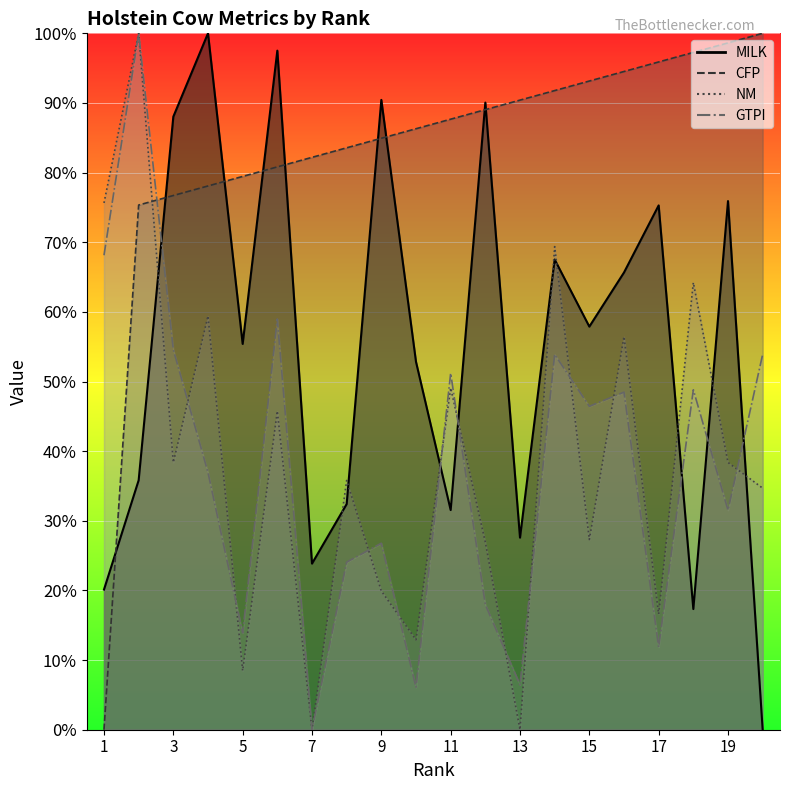

True or false: MILK has more than 2 points higher than both neighbors.

True